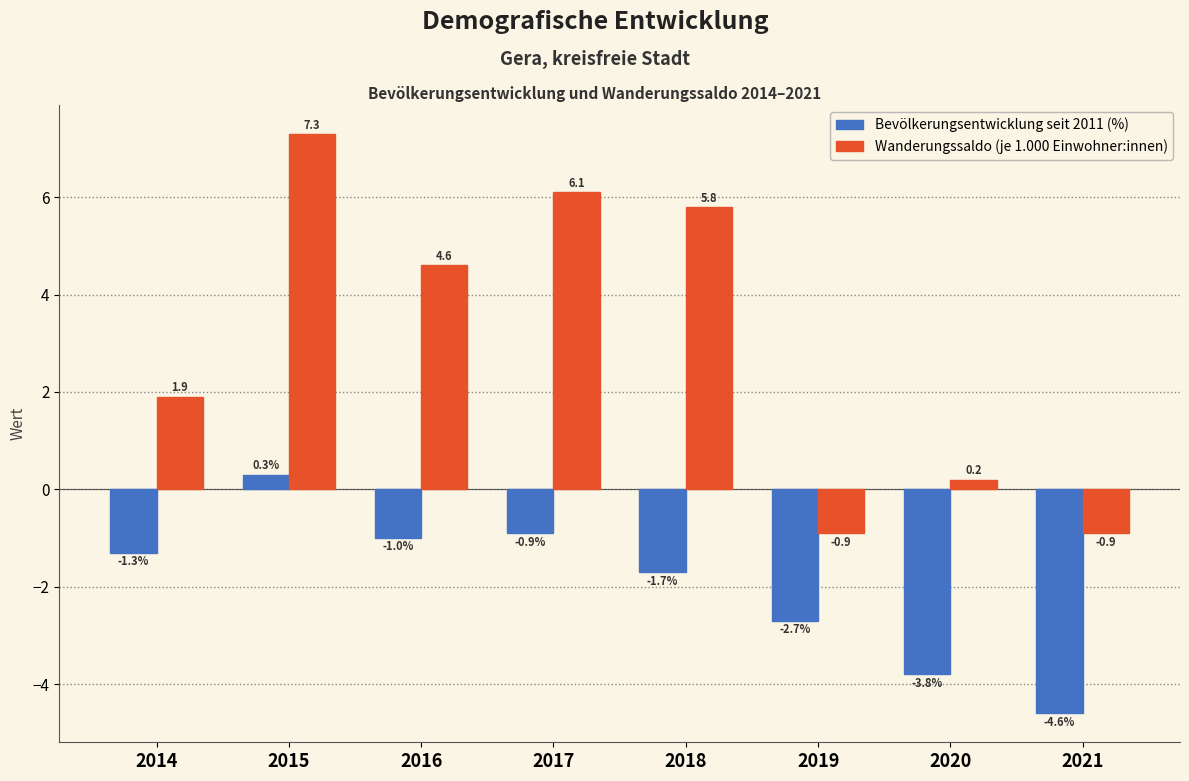

Reading left to right, transcribe all the data shown in this chart.

Bevölkerungsentwicklung seit 2011 (%): 2014=-1.3	2015=0.3	2016=-1.0	2017=-0.9	2018=-1.7	2019=-2.7	2020=-3.8	2021=-4.6
Wanderungssaldo (je 1.000 Einwohner:innen): 2014=1.9	2015=7.3	2016=4.6	2017=6.1	2018=5.8	2019=-0.9	2020=0.2	2021=-0.9